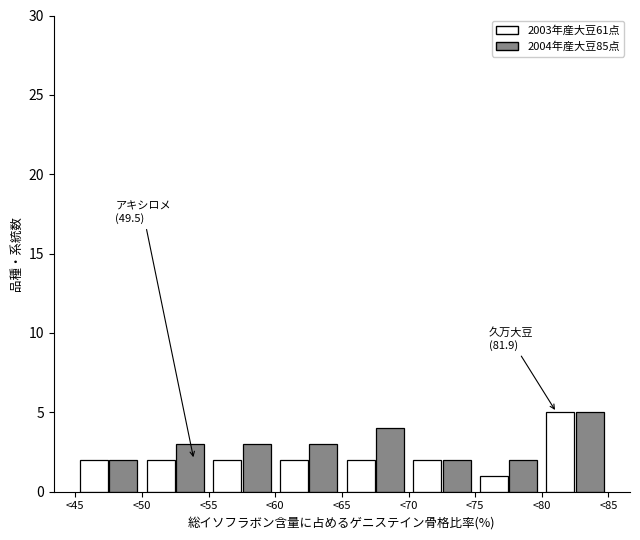

In the 2003年産大豆61点 series, which range on the x-axis has the tallest bar?

80 to 85